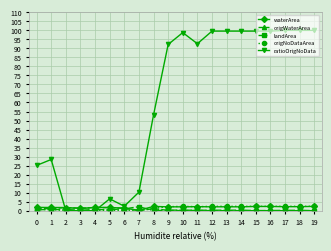

What is the average value of the origNoDataArea series?

1.5